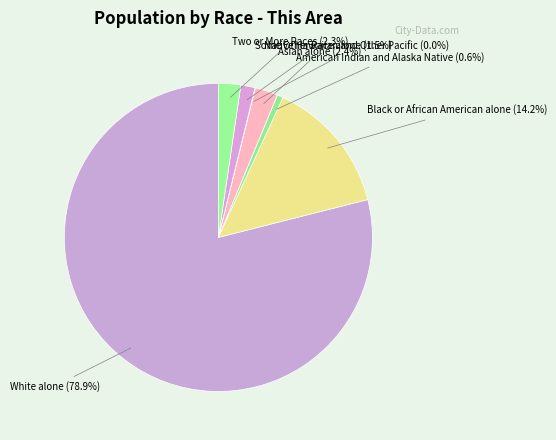

To the nearest percent, what is the average slice percentage?

14%